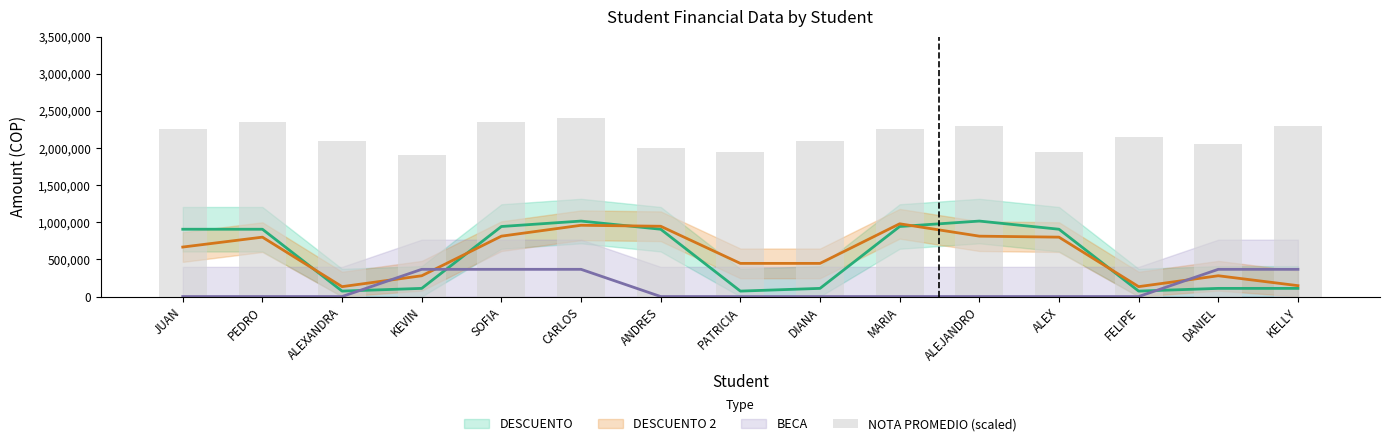

At which label is the value closest to 2150000?

FELIPE